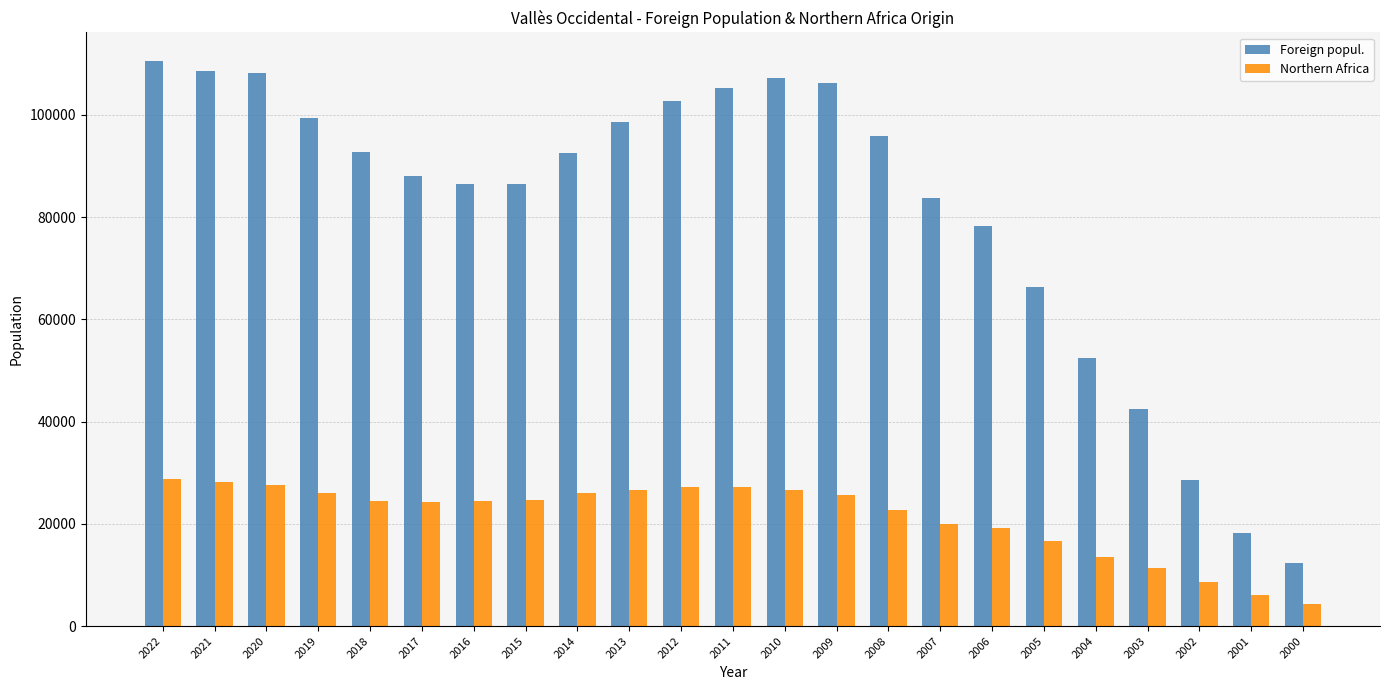

What is the average value of the Foreign popul. series?

81371